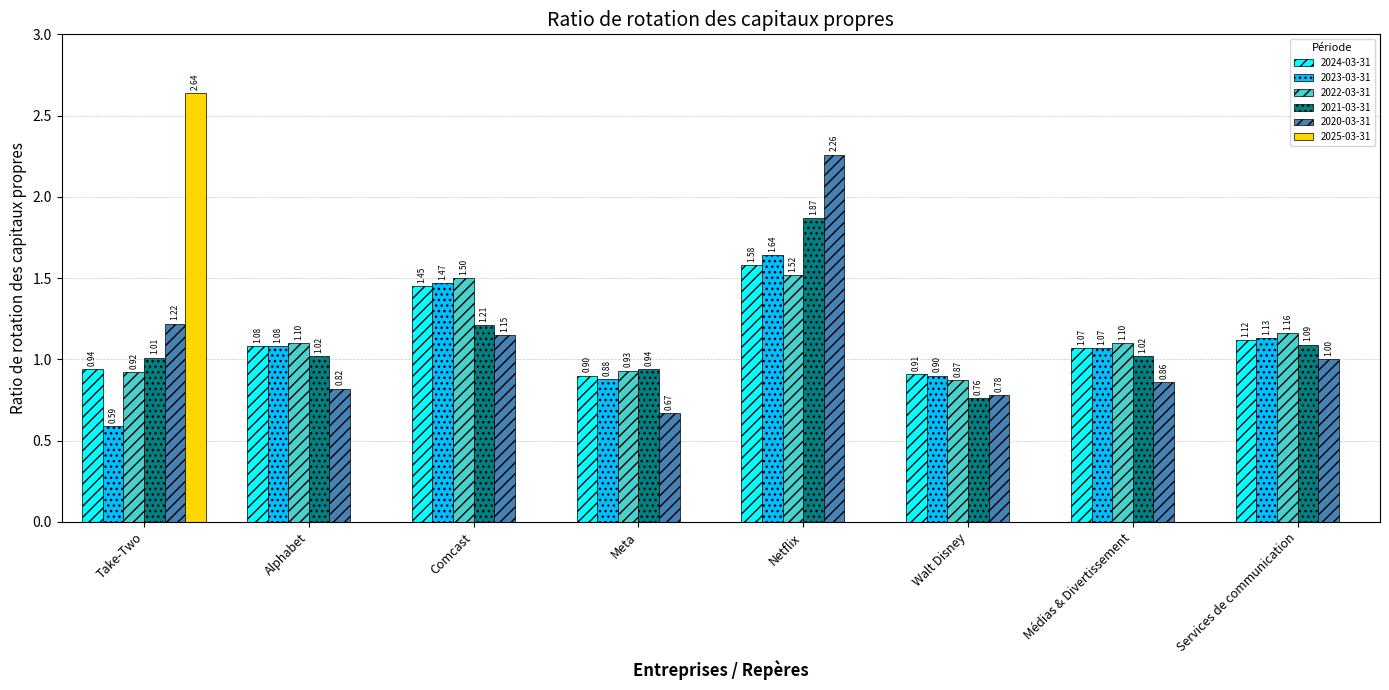

Between Walt Disney and Médias & Divertissement, which series saw the biggest shift?

2021-03-31